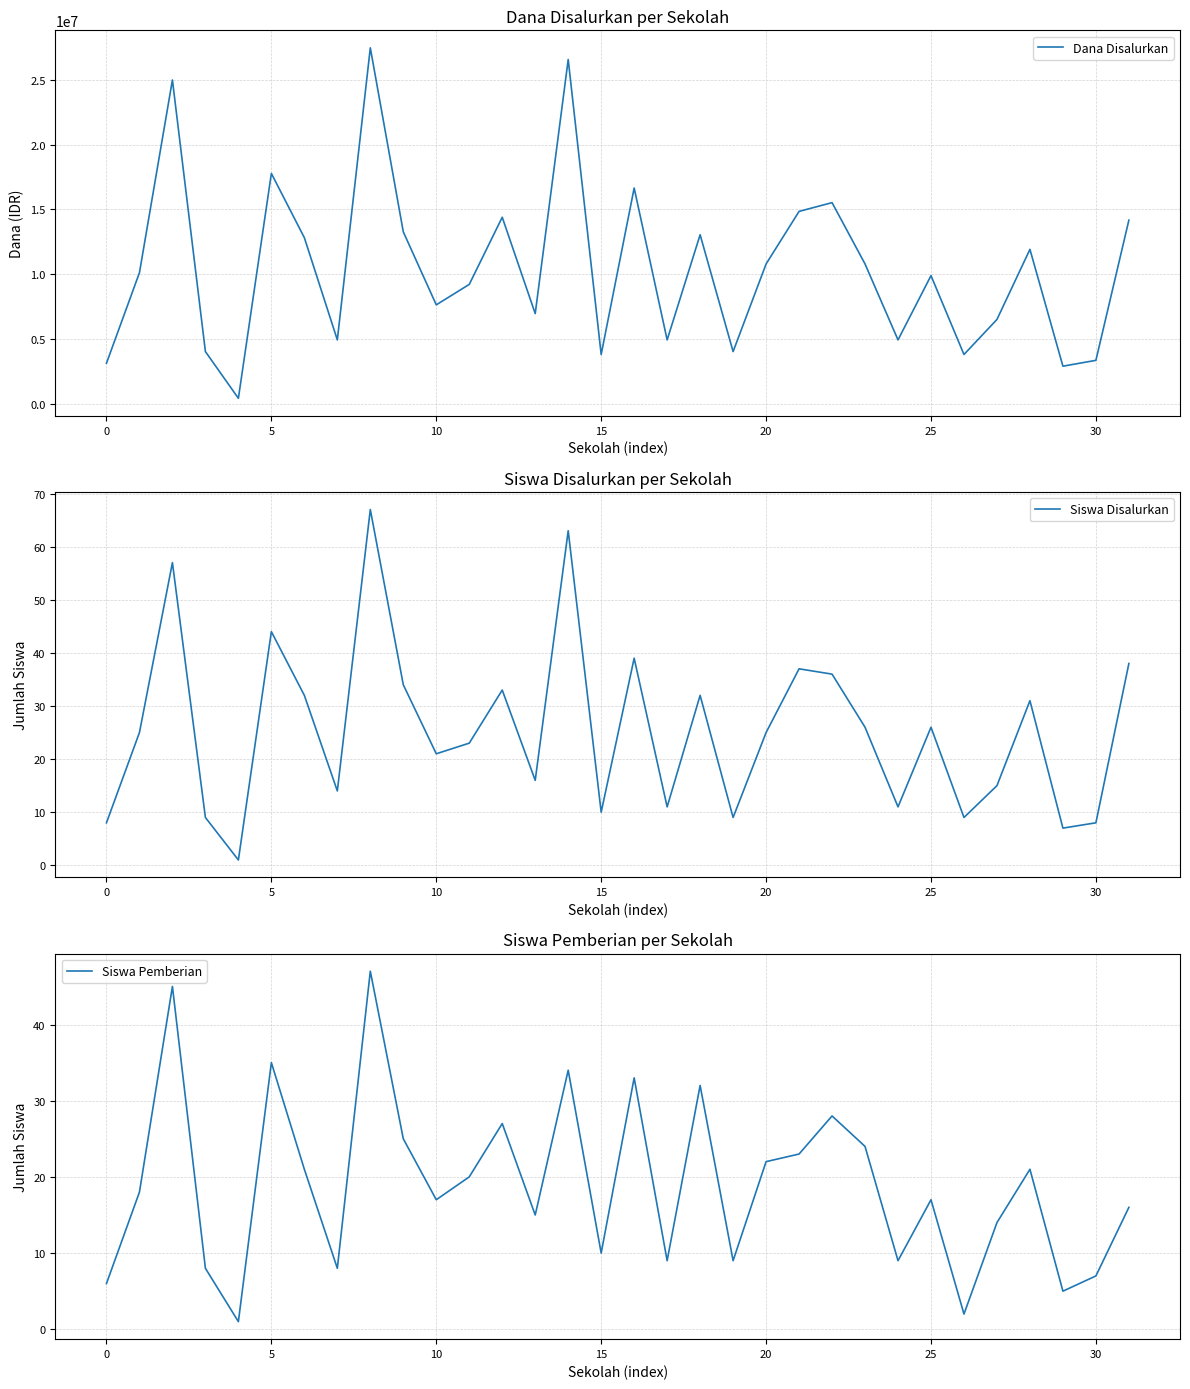

Which series has the widest spread of values?

Dana Disalurkan